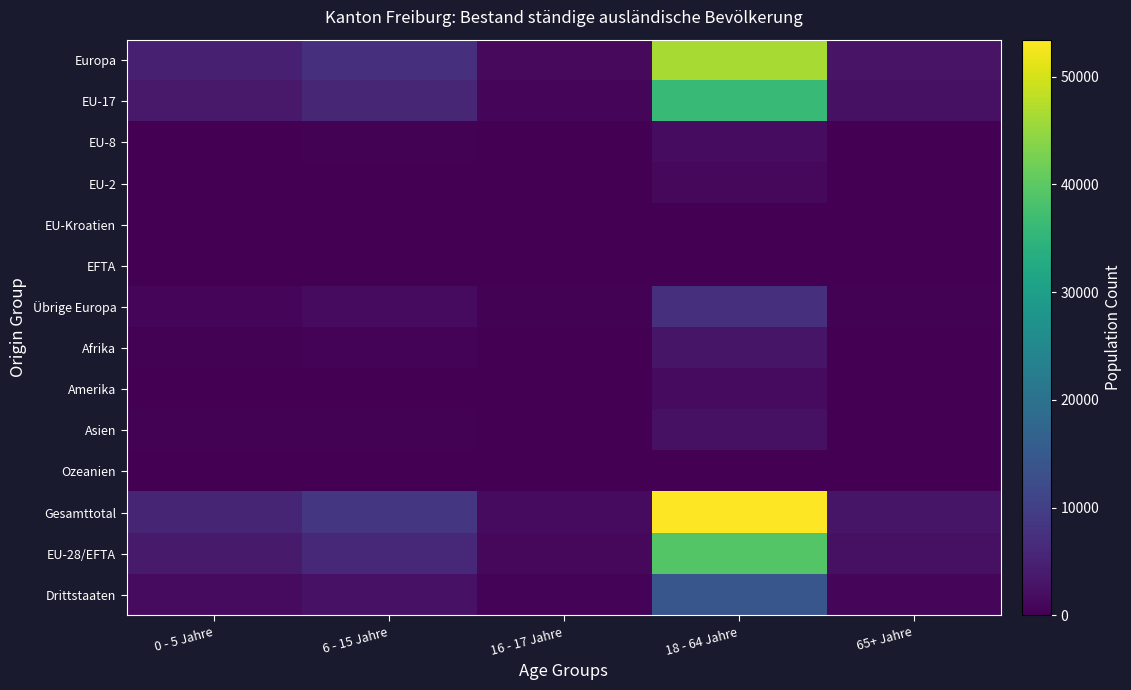

Reading right to left, list all the values displayed in this chart.

Europa: 65+ Jahre=2777	18 - 64 Jahre=46379	16 - 17 Jahre=1292	6 - 15 Jahre=7459	0 - 5 Jahre=4781
EU-17: 65+ Jahre=2302	18 - 64 Jahre=36136	16 - 17 Jahre=1011	6 - 15 Jahre=5646	0 - 5 Jahre=3564
EU-8: 65+ Jahre=29	18 - 64 Jahre=1764	16 - 17 Jahre=25	6 - 15 Jahre=215	0 - 5 Jahre=139
EU-2: 65+ Jahre=10	18 - 64 Jahre=1141	16 - 17 Jahre=20	6 - 15 Jahre=117	0 - 5 Jahre=92
EU-Kroatien: 65+ Jahre=25	18 - 64 Jahre=158	16 - 17 Jahre=2	6 - 15 Jahre=14	0 - 5 Jahre=14
EFTA: 65+ Jahre=4	18 - 64 Jahre=23	16 - 17 Jahre=0	6 - 15 Jahre=3	0 - 5 Jahre=0
Übrige Europa: 65+ Jahre=407	18 - 64 Jahre=7157	16 - 17 Jahre=234	6 - 15 Jahre=1464	0 - 5 Jahre=972
Afrika: 65+ Jahre=78	18 - 64 Jahre=2943	16 - 17 Jahre=103	6 - 15 Jahre=544	0 - 5 Jahre=392
Amerika: 65+ Jahre=87	18 - 64 Jahre=1664	16 - 17 Jahre=31	6 - 15 Jahre=145	0 - 5 Jahre=64
Asien: 65+ Jahre=72	18 - 64 Jahre=2398	16 - 17 Jahre=66	6 - 15 Jahre=382	0 - 5 Jahre=232
Ozeanien: 65+ Jahre=3	18 - 64 Jahre=26	16 - 17 Jahre=0	6 - 15 Jahre=2	0 - 5 Jahre=4
Gesamttotal: 65+ Jahre=3017	18 - 64 Jahre=53434	16 - 17 Jahre=1492	6 - 15 Jahre=8535	0 - 5 Jahre=5475
EU-28/EFTA: 65+ Jahre=2370	18 - 64 Jahre=39222	16 - 17 Jahre=1058	6 - 15 Jahre=5995	0 - 5 Jahre=3809
Drittstaaten: 65+ Jahre=647	18 - 64 Jahre=14212	16 - 17 Jahre=434	6 - 15 Jahre=2540	0 - 5 Jahre=1666